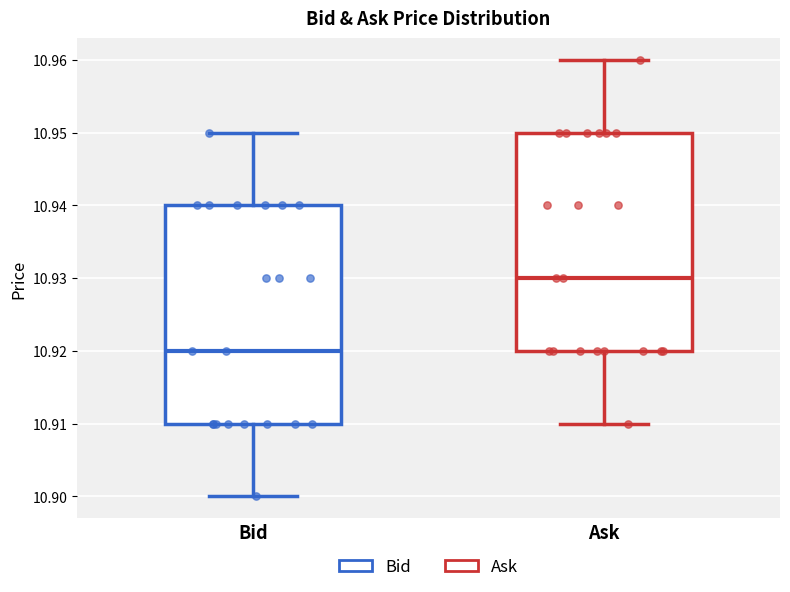

Where is the lower edge of the box for Ask on the y-axis? The values are not printed on the chart, so give them approximately, as read against the axis.

10.92